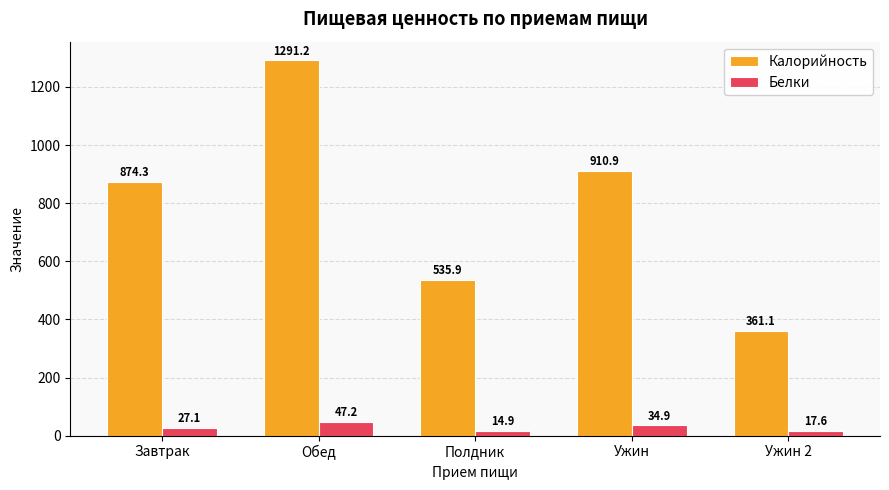

What is the sum of all Калорийность values?

3973.5